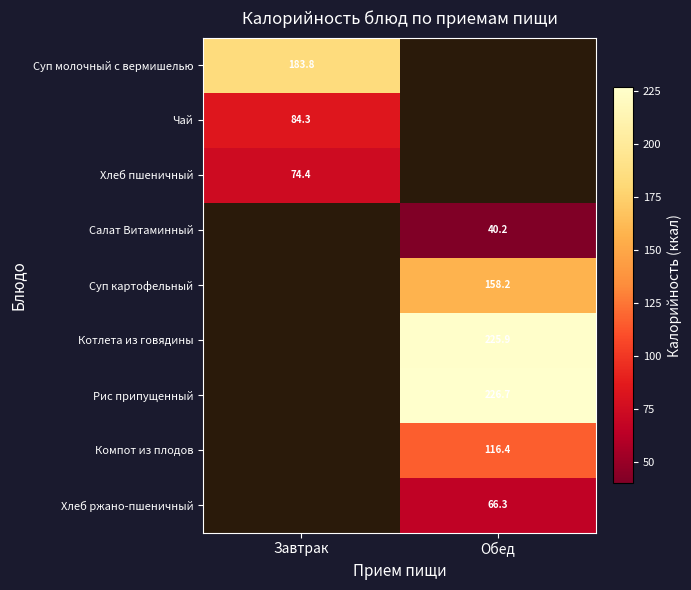

What is the minimum value shown in the chart?

40.2